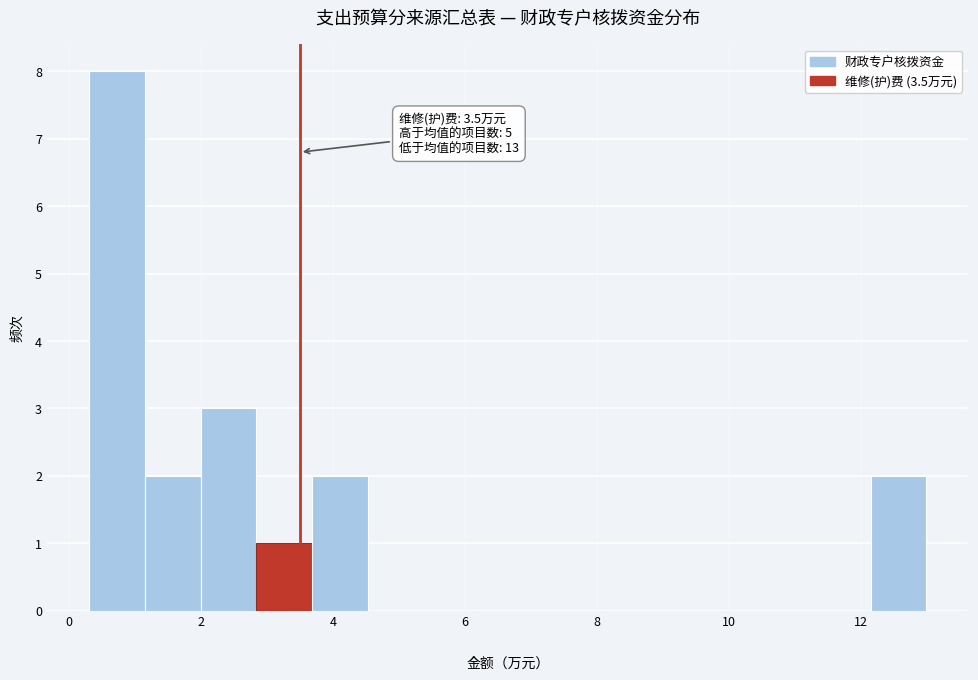

Which range on the x-axis has the tallest bar?

0.4 to 1.2